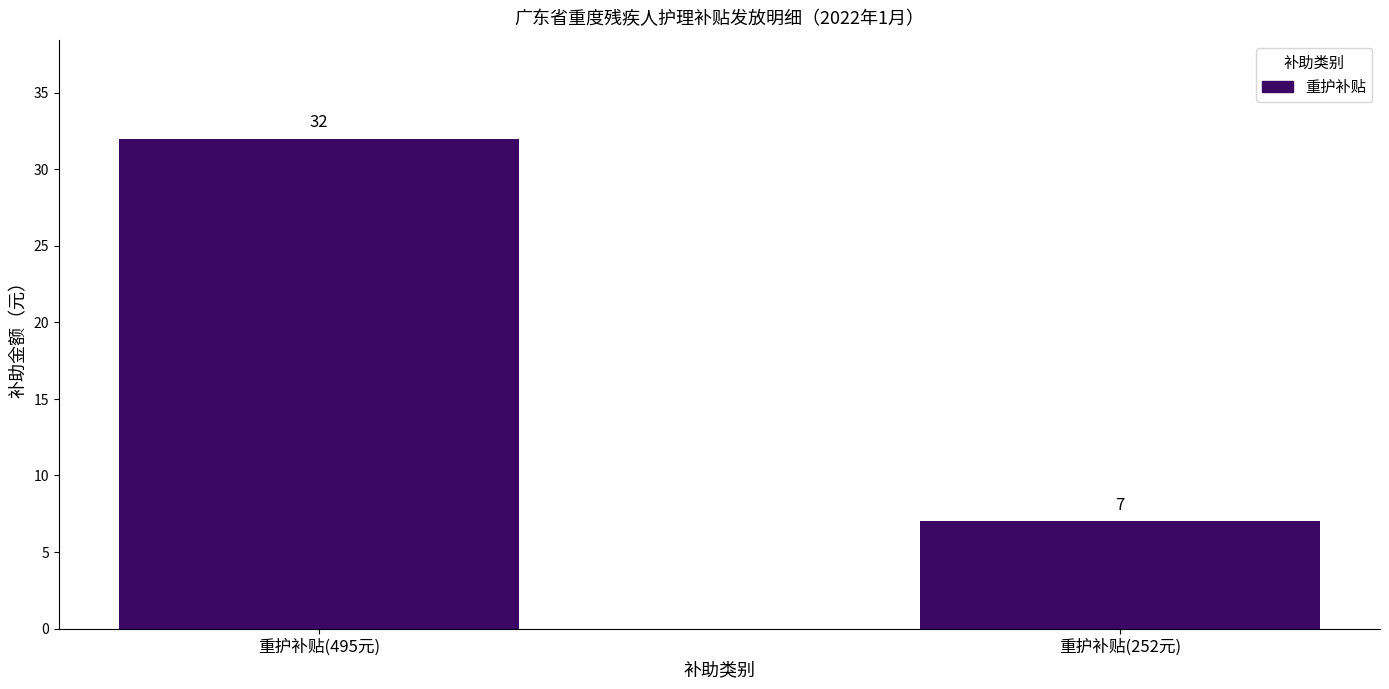

True or false: the data shows 13 at 重护补贴(495元).

False